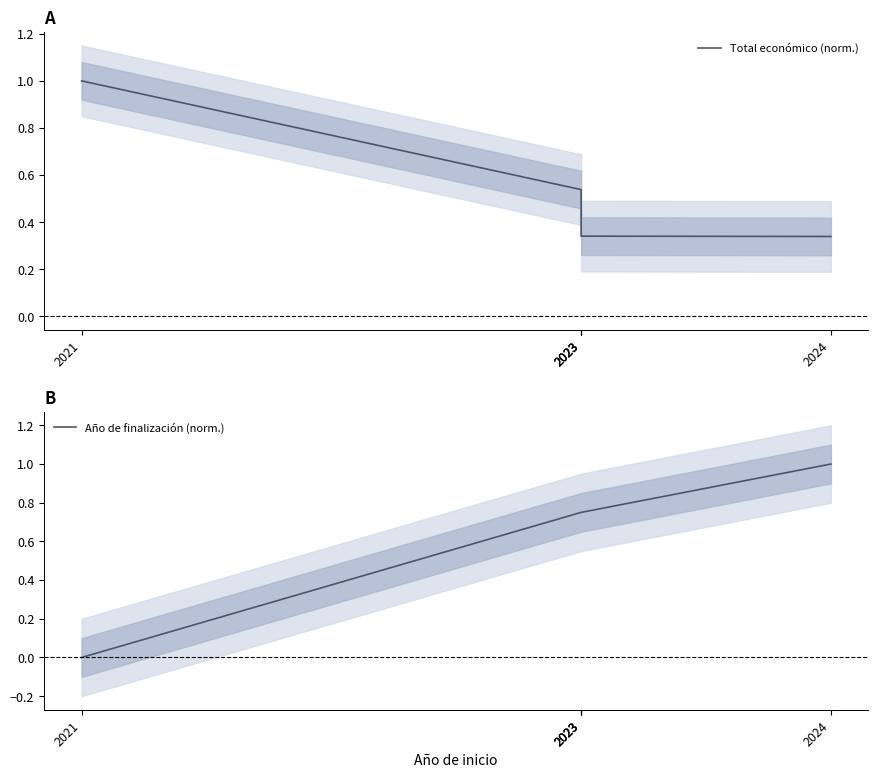

How many lines are shown in the chart?

2